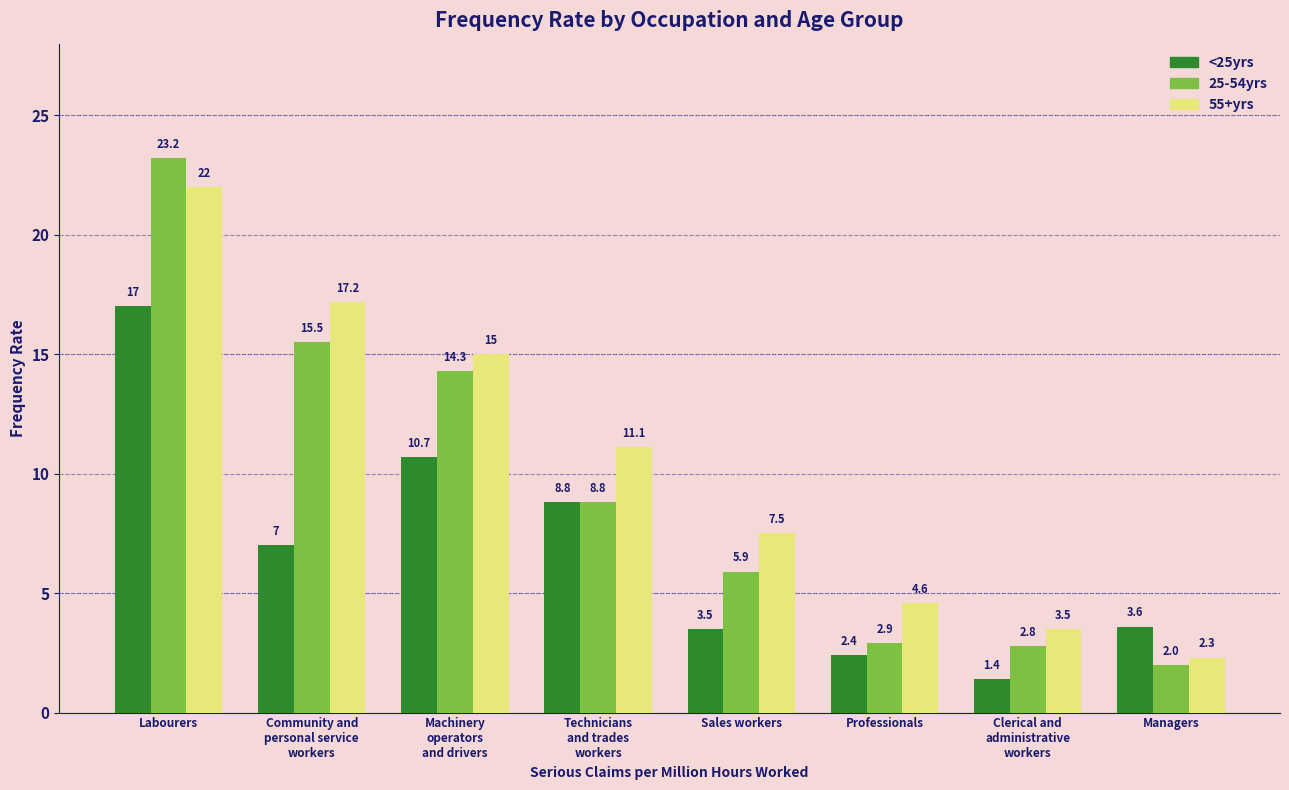

What is the value of the 25-54yrs bar at the 7th from the left?

2.8